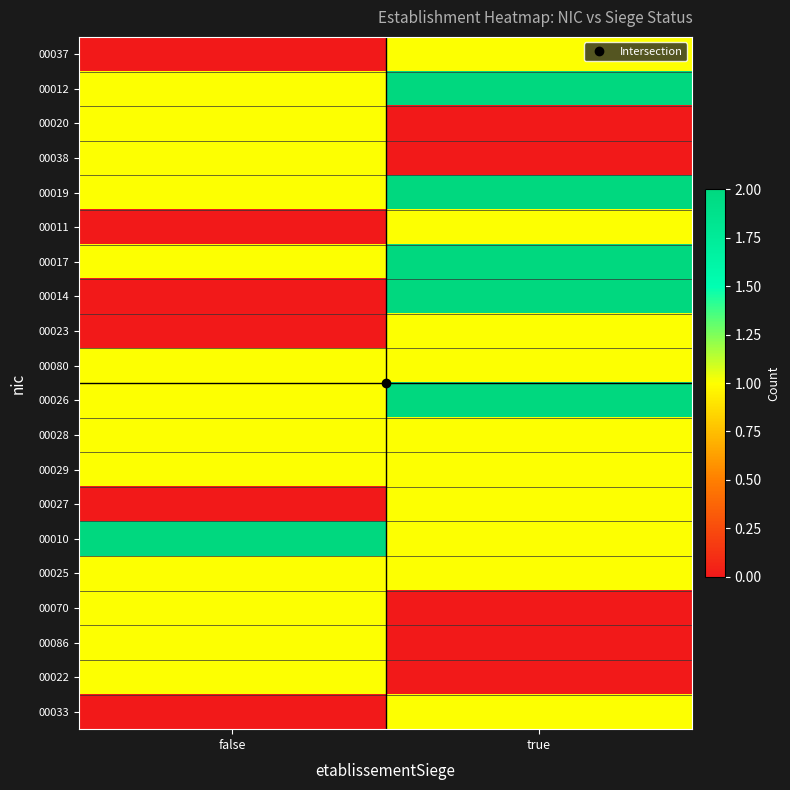

Which category has the highest value across all series?

true